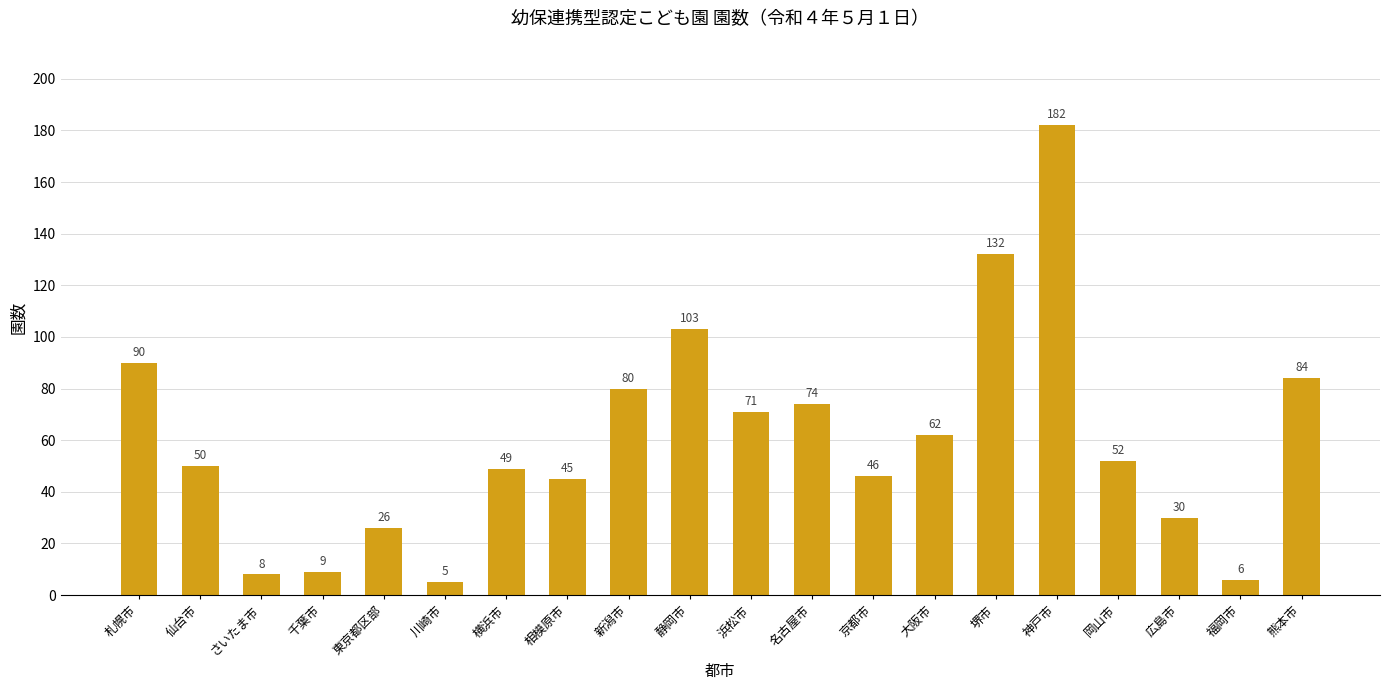

Read the value at 京都市.

46